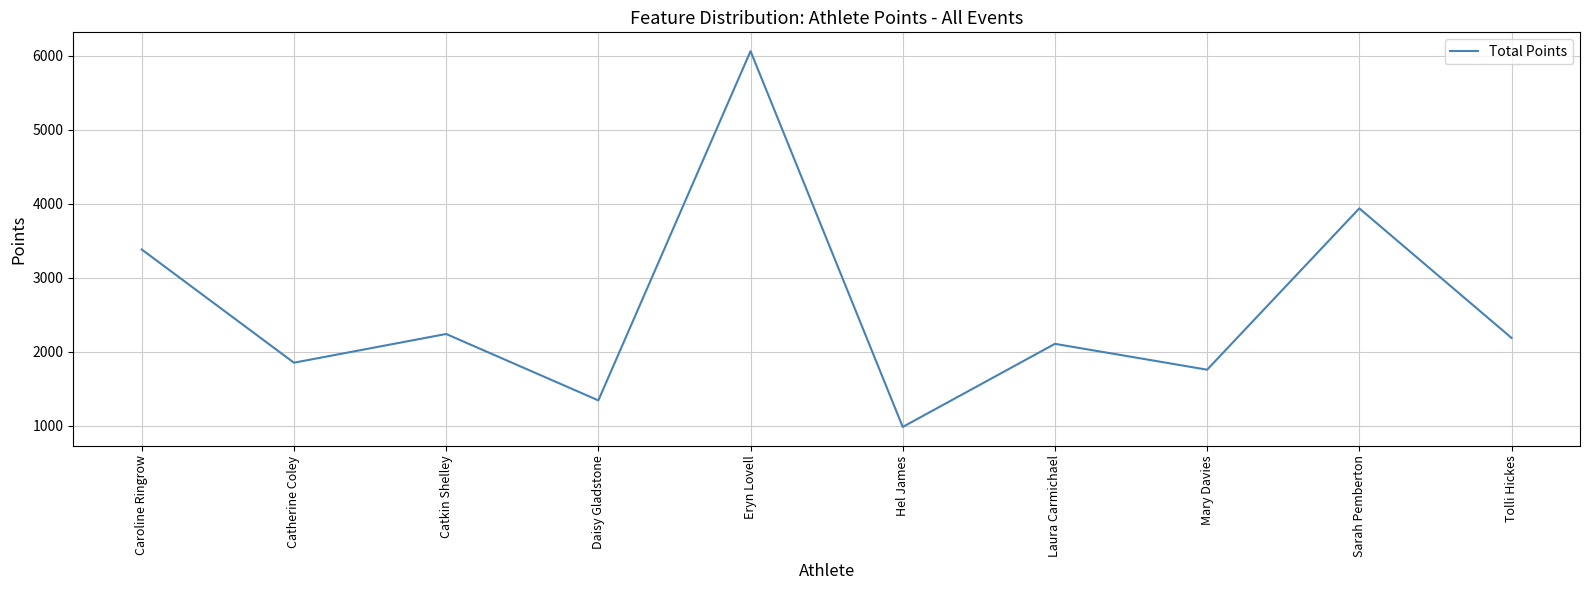

What is the change in value from Eryn Lovell to Mary Davies?

-4303.9